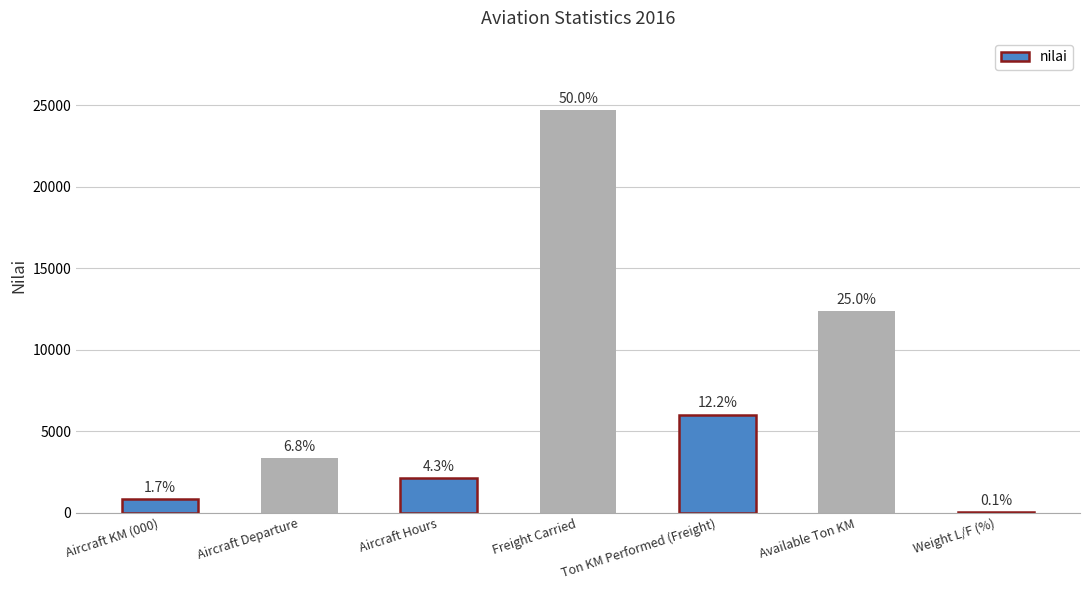

What is the minimum value shown in the chart?

49